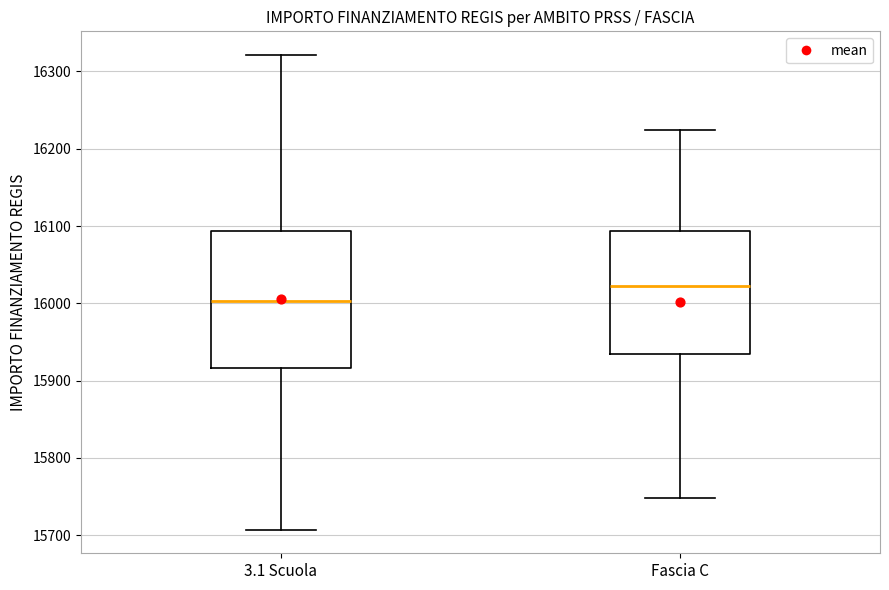

Comparing the boxes themselves (not the whiskers), which one is the tallest?

3.1 Scuola